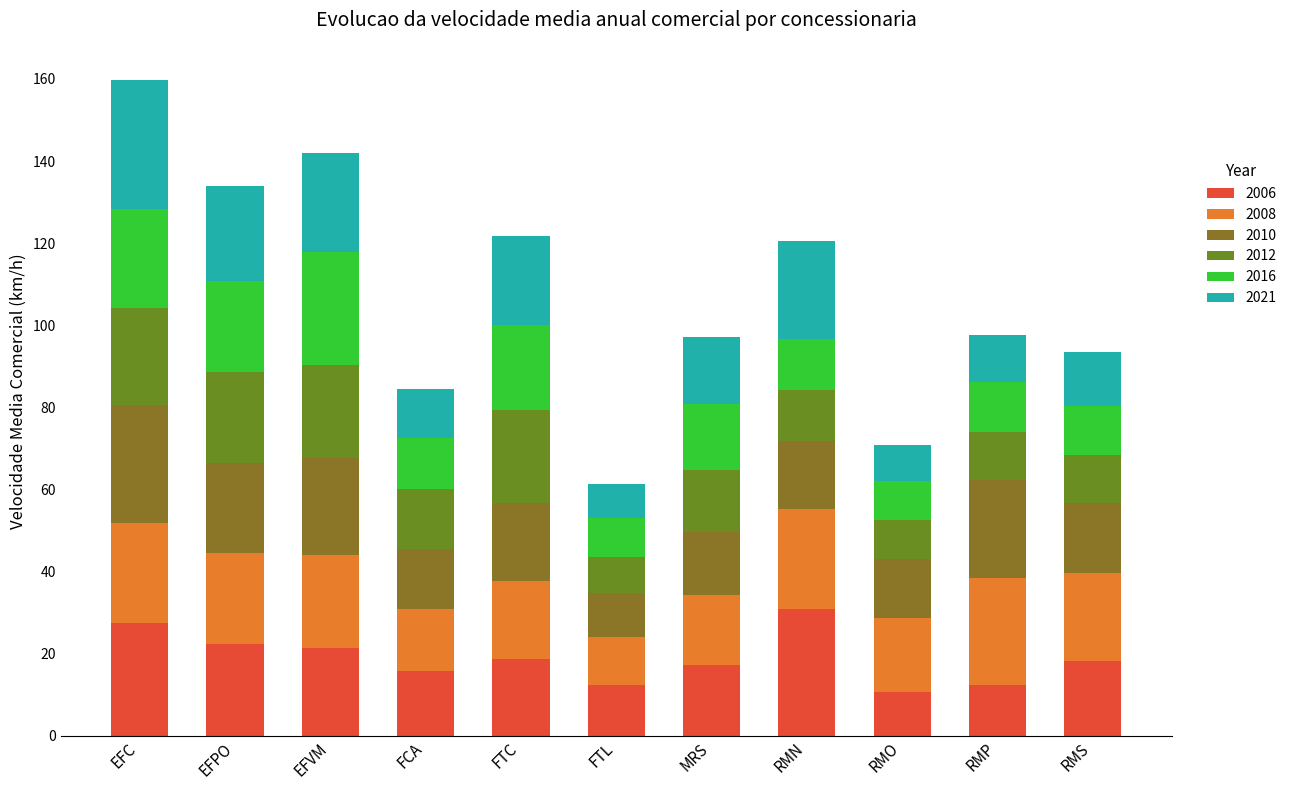

How many values in the 2006 series exceed 18?

6